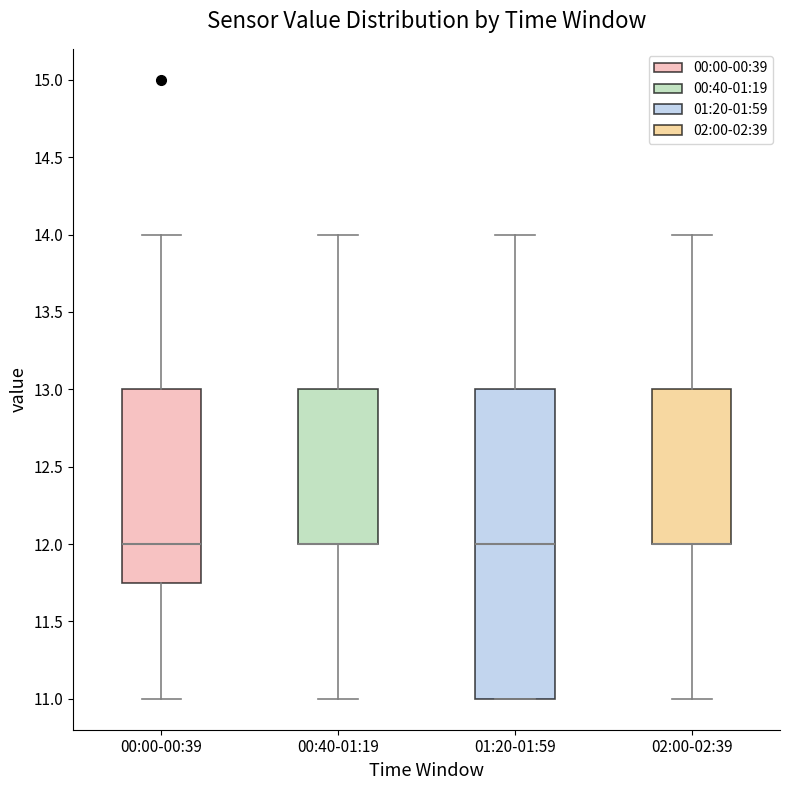

Where is the upper edge of the box for 01:20-01:59 on the y-axis? The values are not printed on the chart, so give them approximately, as read against the axis.

13.00